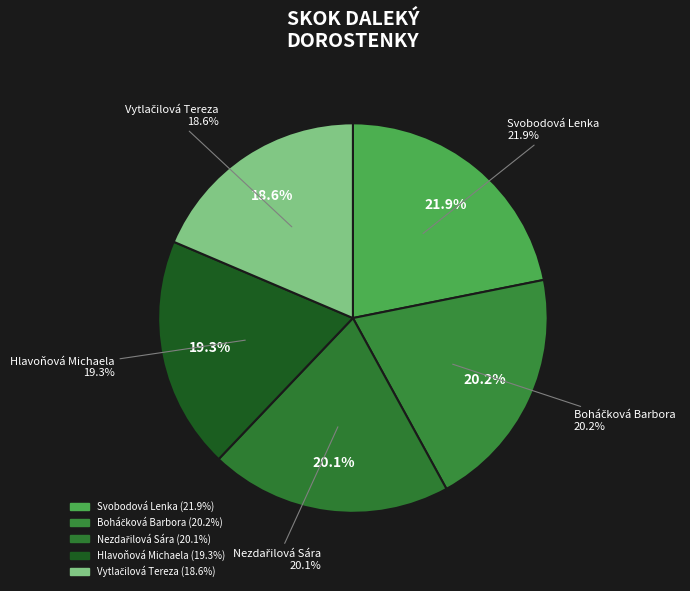

How many segments does this pie chart have?

5